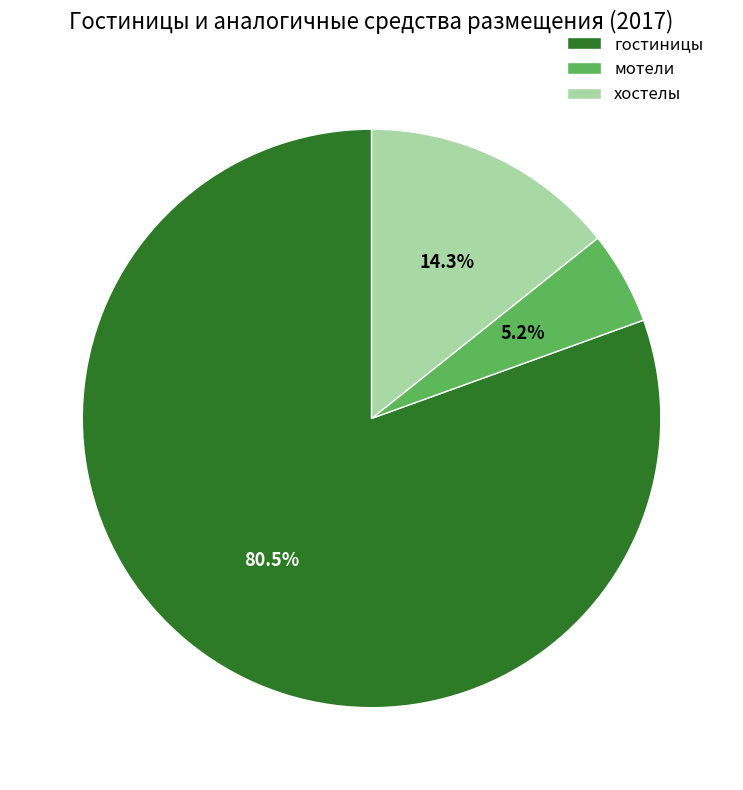

Approximately how many times larger is the value at мотели compared to хостелы?

0.4